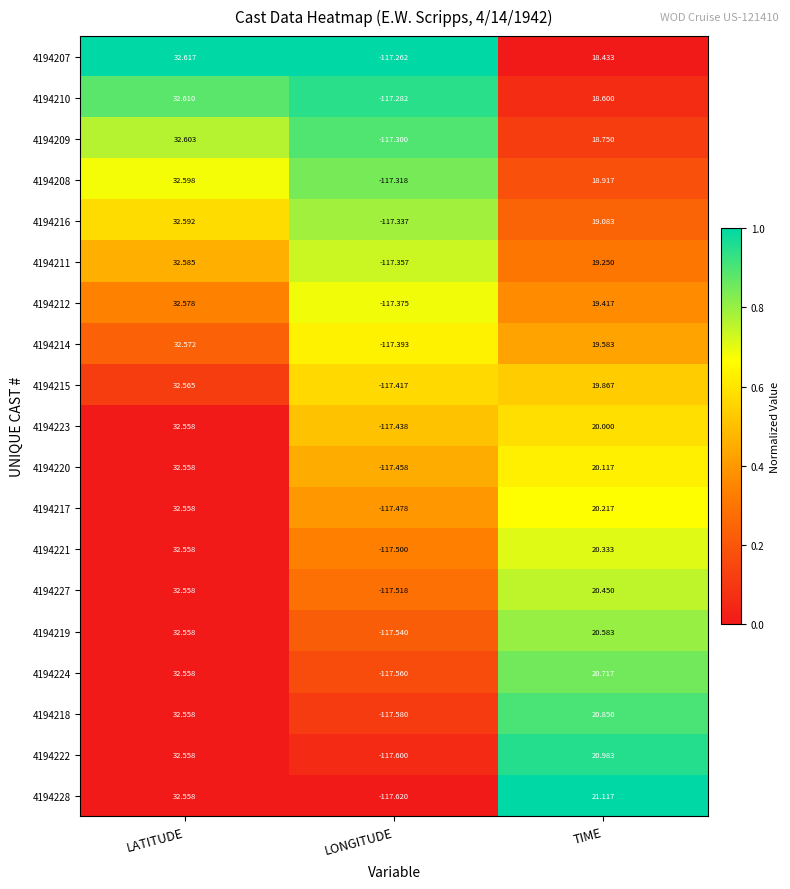

Which category has the lowest value across all series?

LONGITUDE